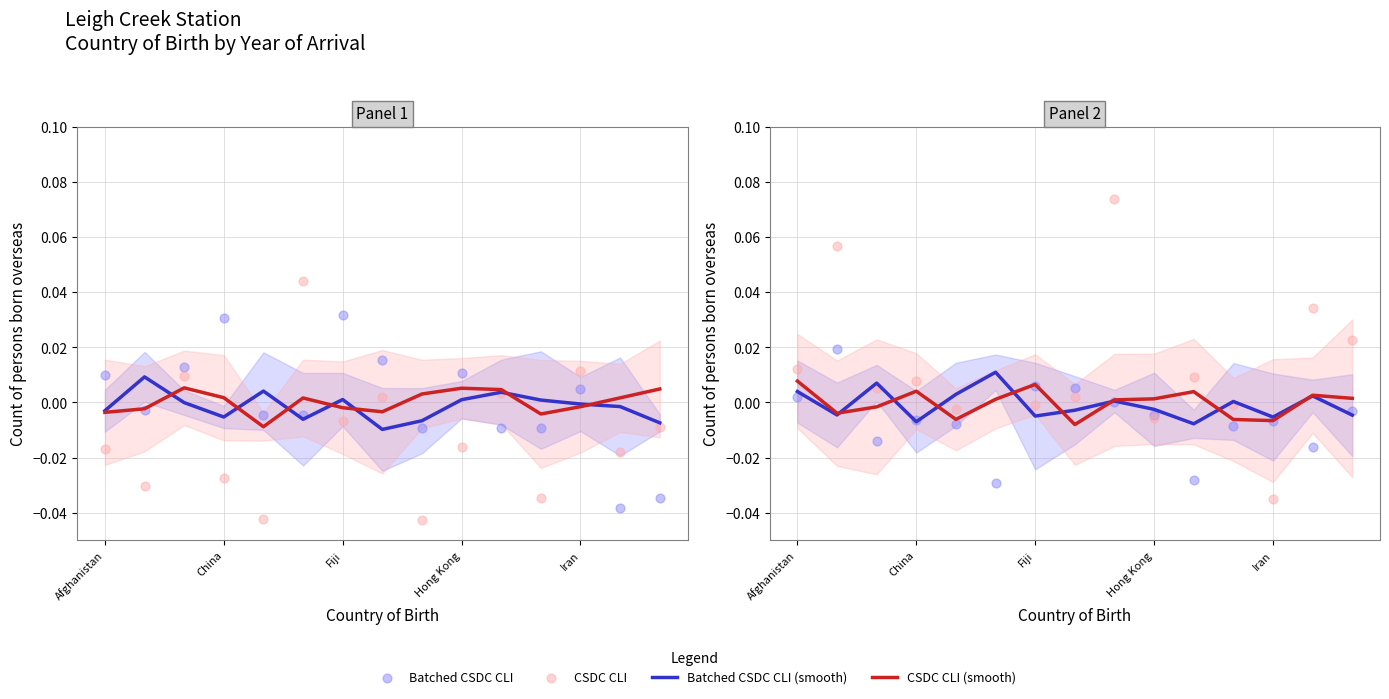

At which category is the sum across all series the highest?

8